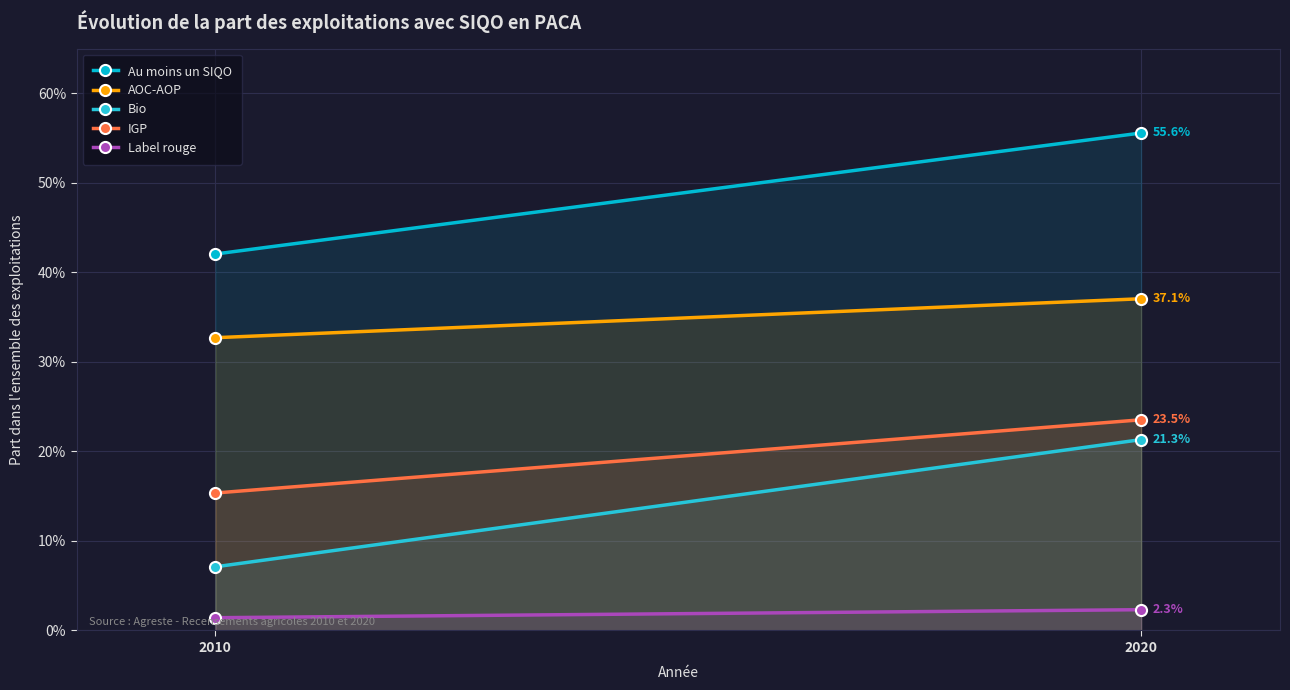

How many data points does each series have?

2